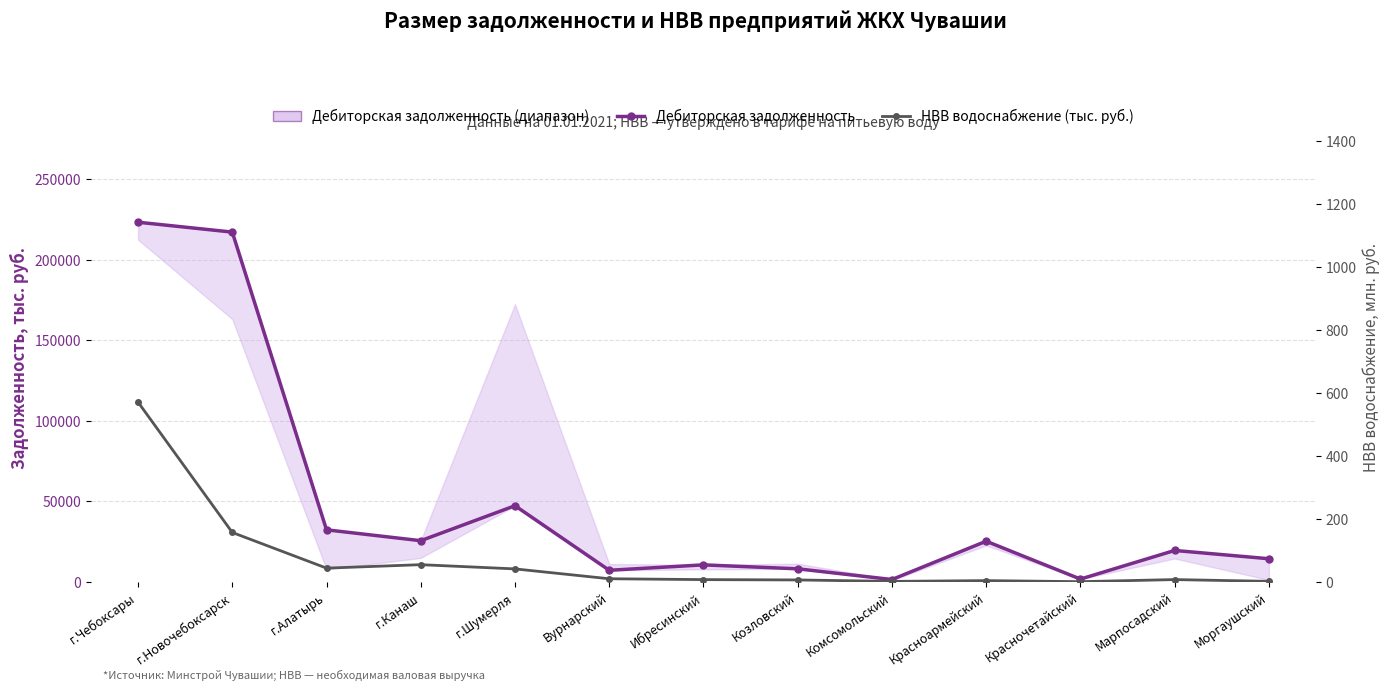

Which category has the lowest value in the НВВ водоснабжение (тыс. руб.) series?

Красночетайский